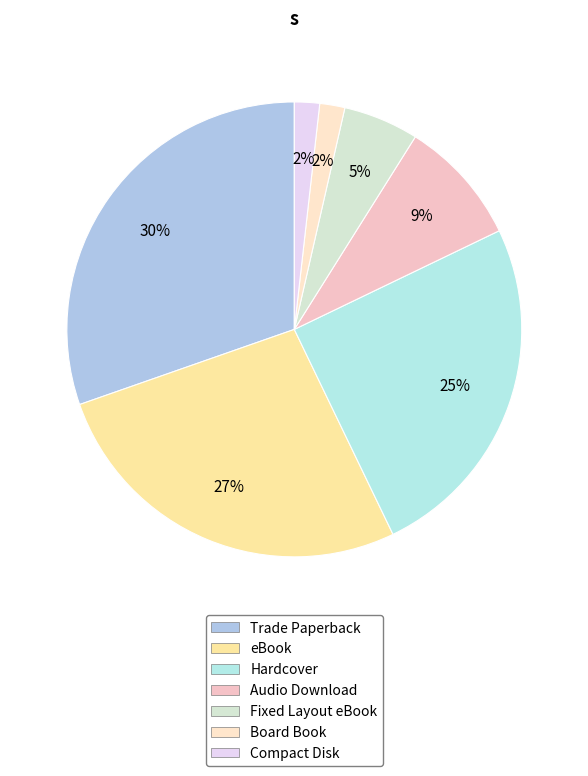

Is there a majority slice in this chart?

No